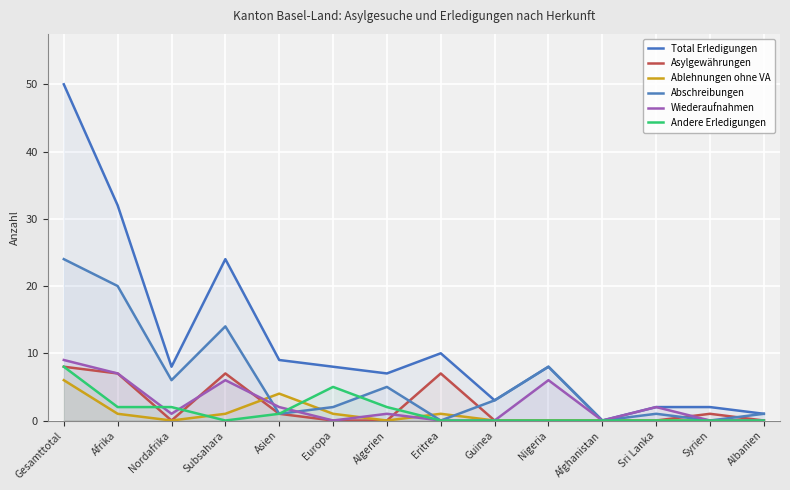

What is the label of the 1st point from the left?

Gesamttotal